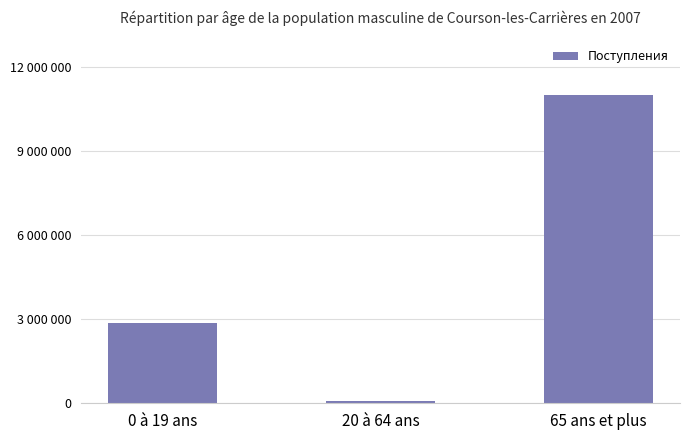

What position from the left is 20 à 64 ans?

2